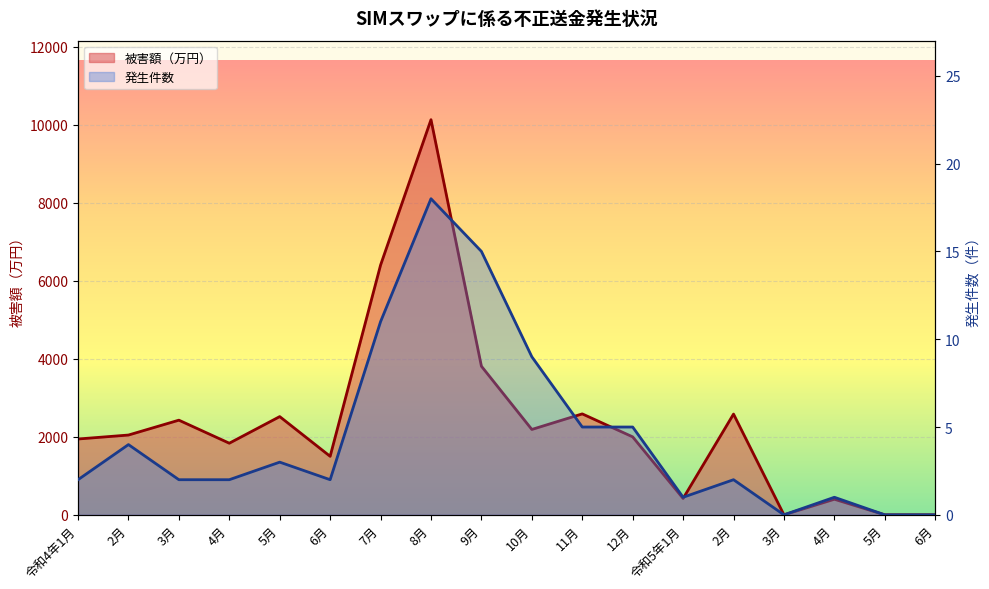

How many values in the 発生件数 series exceed 2?

8